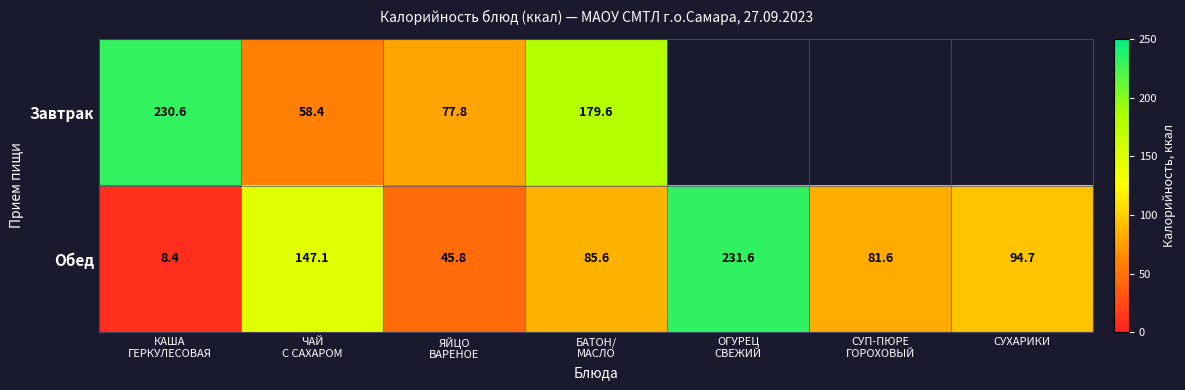

What is the sum of all Обед values?

694.8